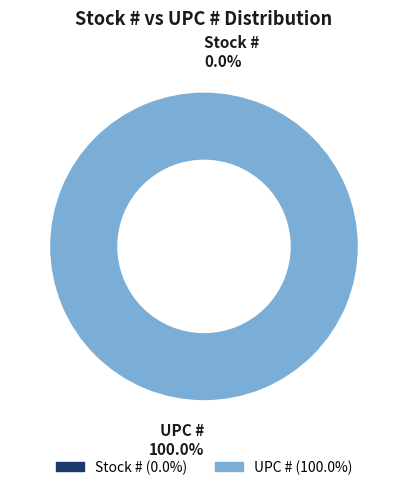

How many segments does this pie chart have?

2